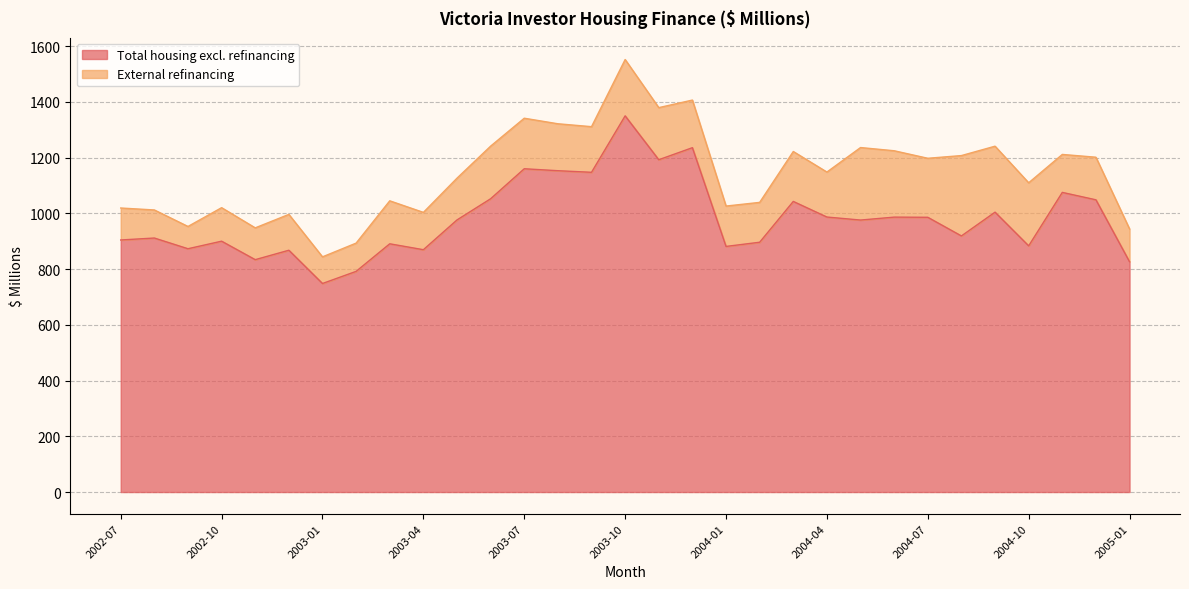

What is the label of the 16th point from the left?

2003-10